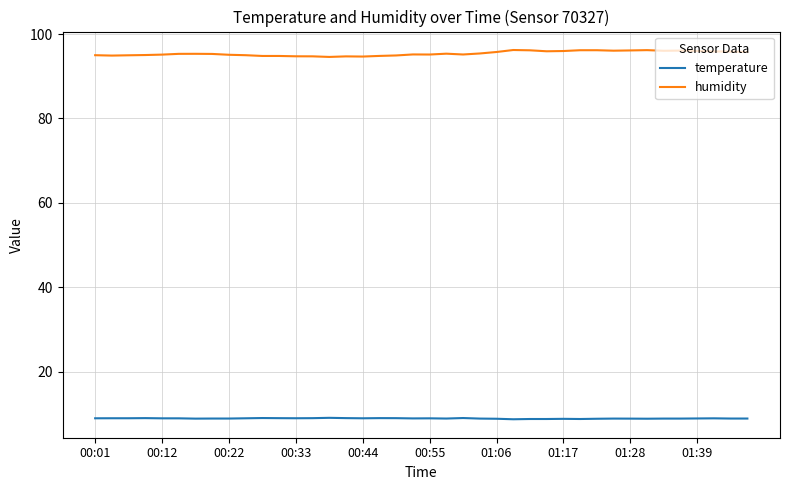

True or false: humidity and temperature intersect in this chart.

False